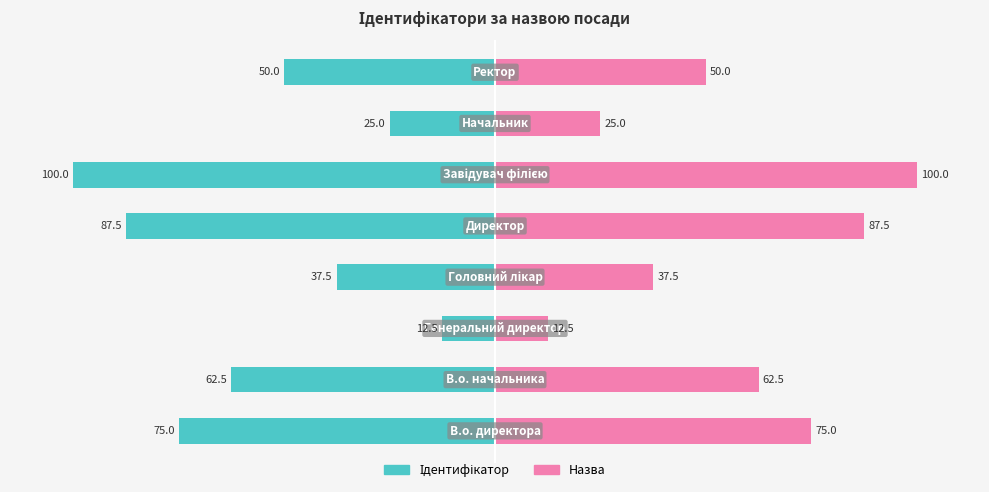

Reading left to right, list all the values displayed in this chart.

Ідентифікатор: 0=-75.0	1=-62.5	2=-12.5	3=-37.5	4=-87.5	5=-100.0	6=-25.0	7=-50.0
Назва: 0=75.0	1=62.5	2=12.5	3=37.5	4=87.5	5=100.0	6=25.0	7=50.0